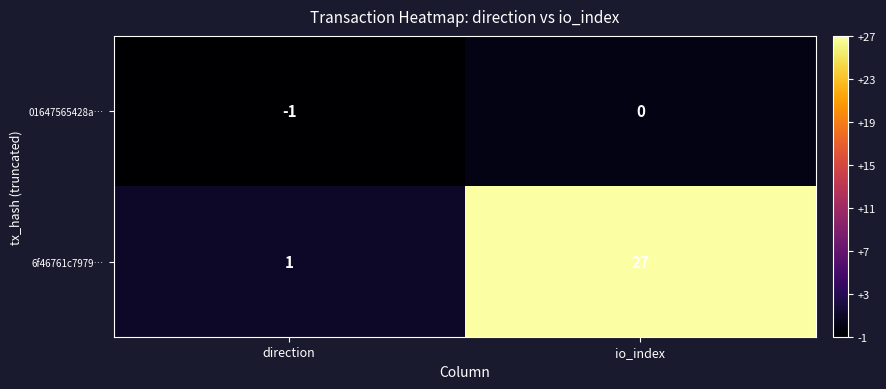

At which label is 01647565428a… closest to 0?

io_index